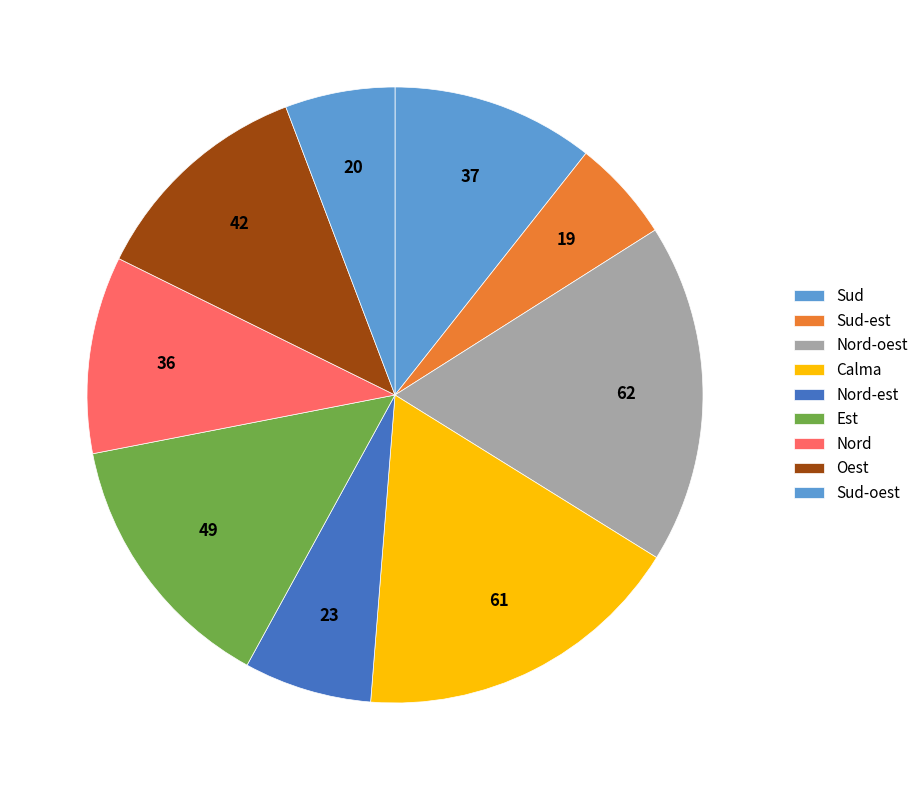

How many slices are in this pie chart?

9